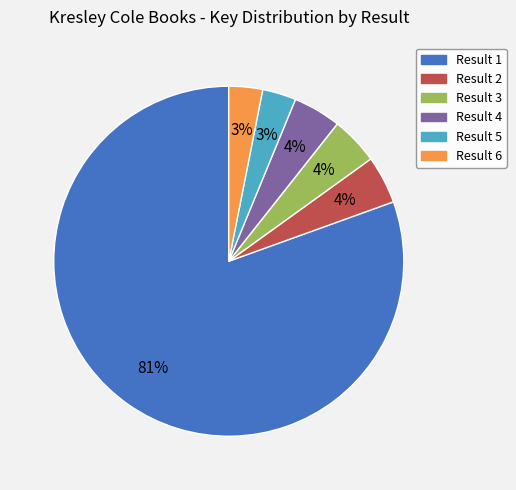

Which slice represents more than half of the pie?

Result 1